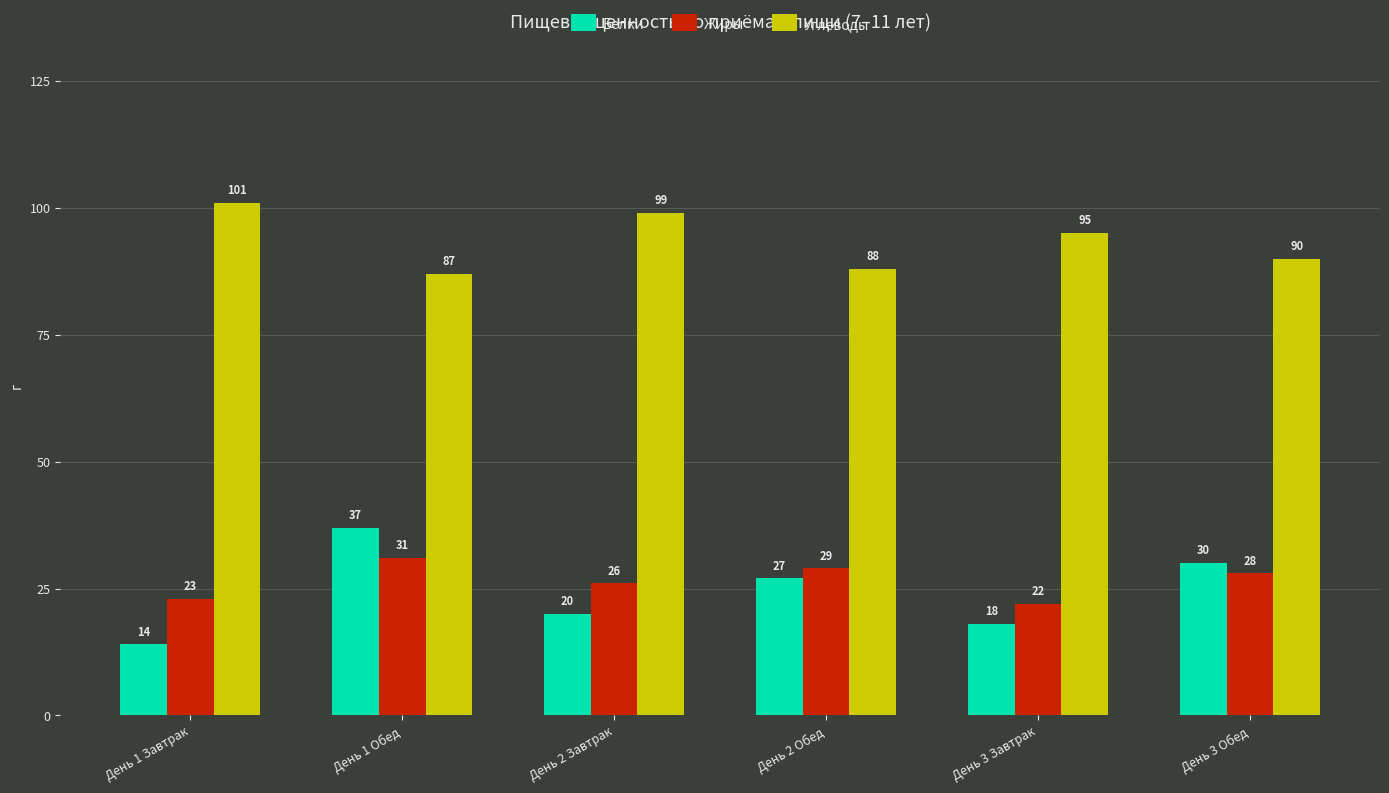

Reading right to left, extract all data points from this chart.

Белки: День 3 Обед=30	День 3 Завтрак=18	День 2 Обед=27	День 2 Завтрак=20	День 1 Обед=37	День 1 Завтрак=14
Жиры: День 3 Обед=28	День 3 Завтрак=22	День 2 Обед=29	День 2 Завтрак=26	День 1 Обед=31	День 1 Завтрак=23
Углеводы: День 3 Обед=90	День 3 Завтрак=95	День 2 Обед=88	День 2 Завтрак=99	День 1 Обед=87	День 1 Завтрак=101